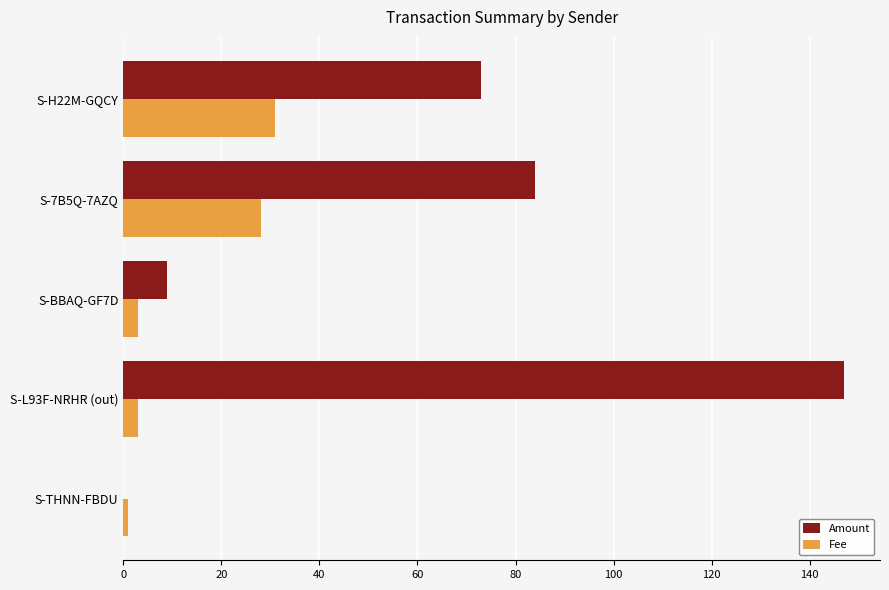

What are all the series names shown in the legend?

Amount, Fee